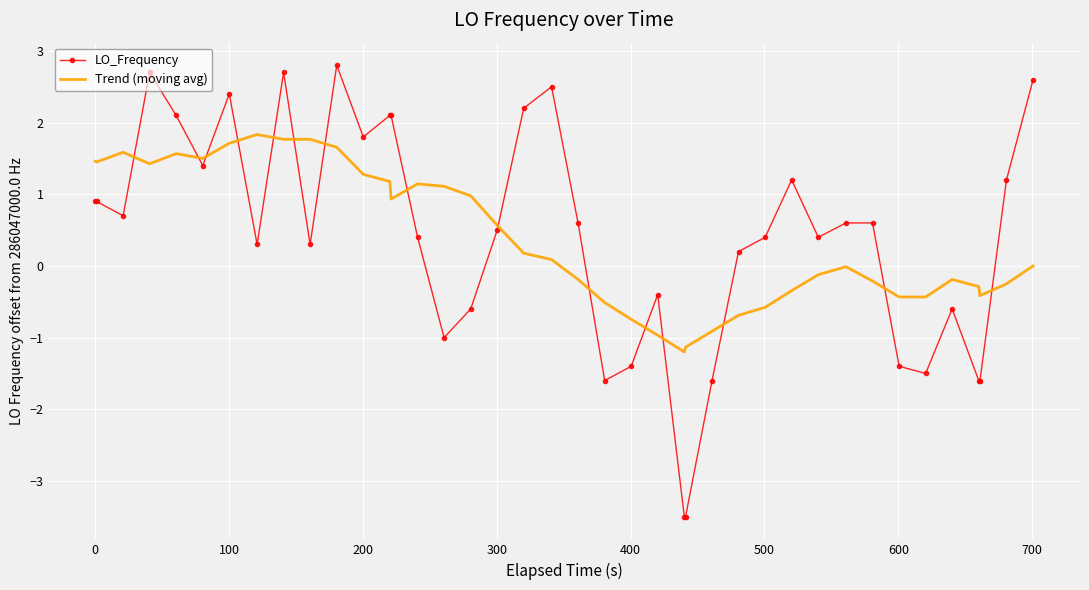

Rank the series by their maximum value, from highest to lowest.

LO_Frequency, Trend (moving avg)